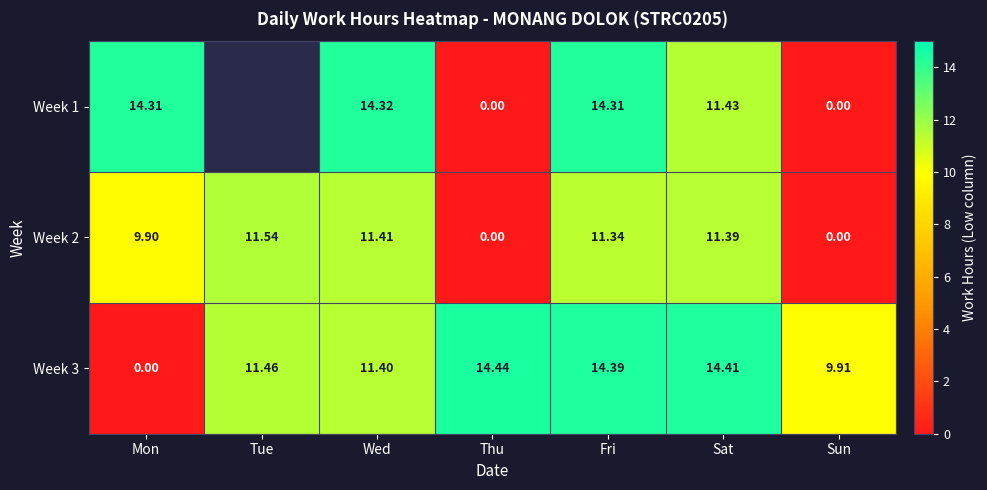

At which label does Week 3 first exceed 11?

Tue